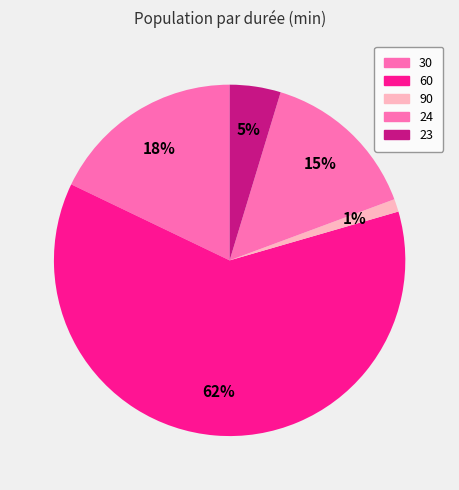

How many segments does this pie chart have?

5